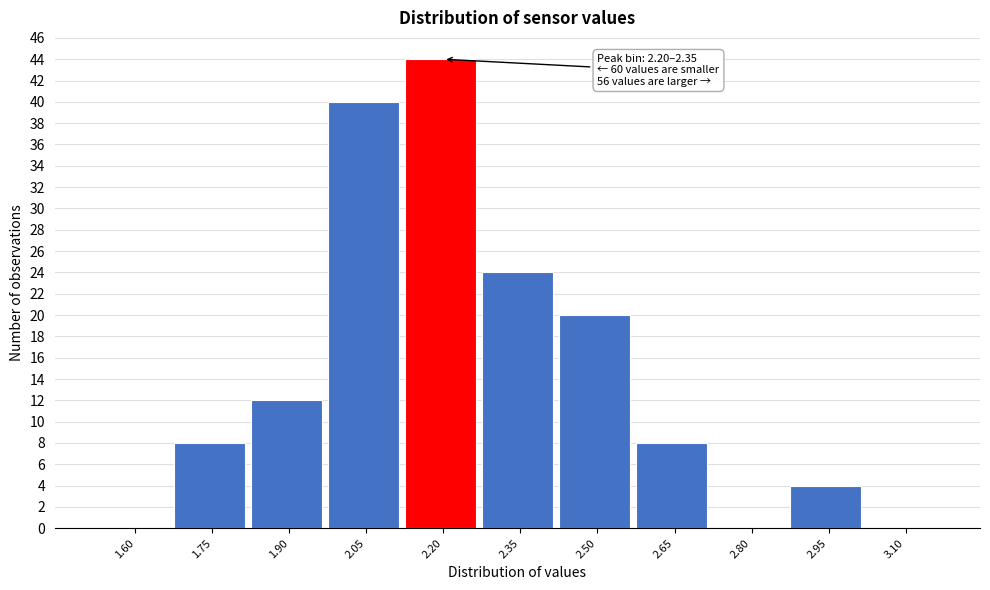

Reading left to right, list all the values displayed in this chart.

1.60=0	1.75=8	1.90=12	2.05=40	2.20=44	2.35=24	2.50=20	2.65=8	2.80=0	2.95=4	3.10=0